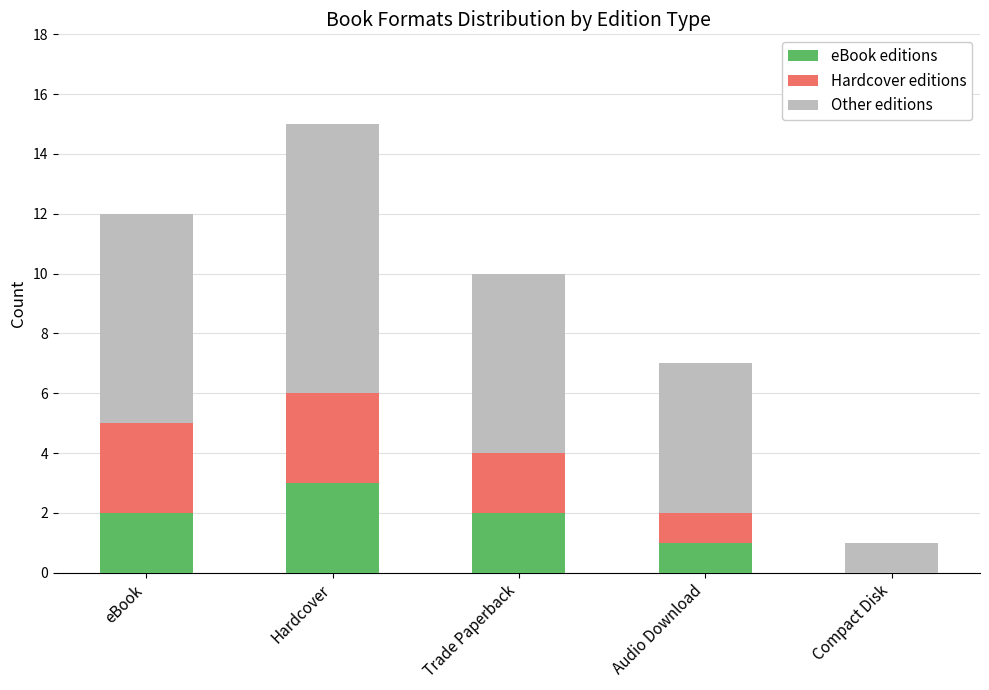

What is the total value across all series at Audio Download?

7